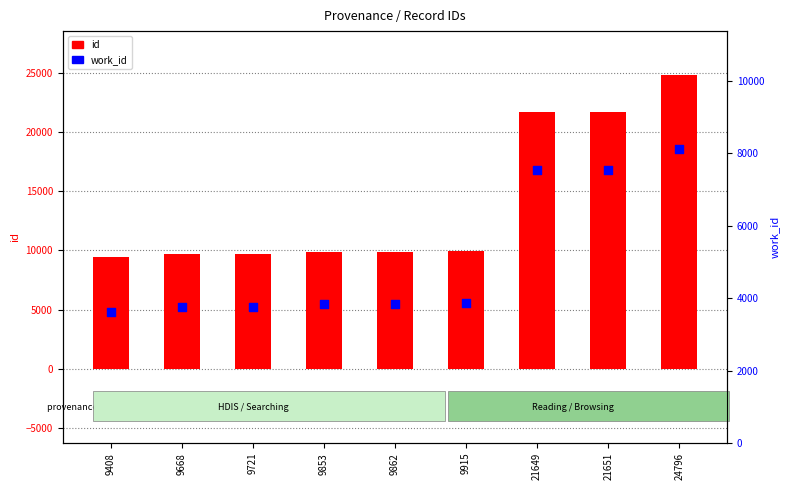

Which series has the largest Y range (max minus min)?

id